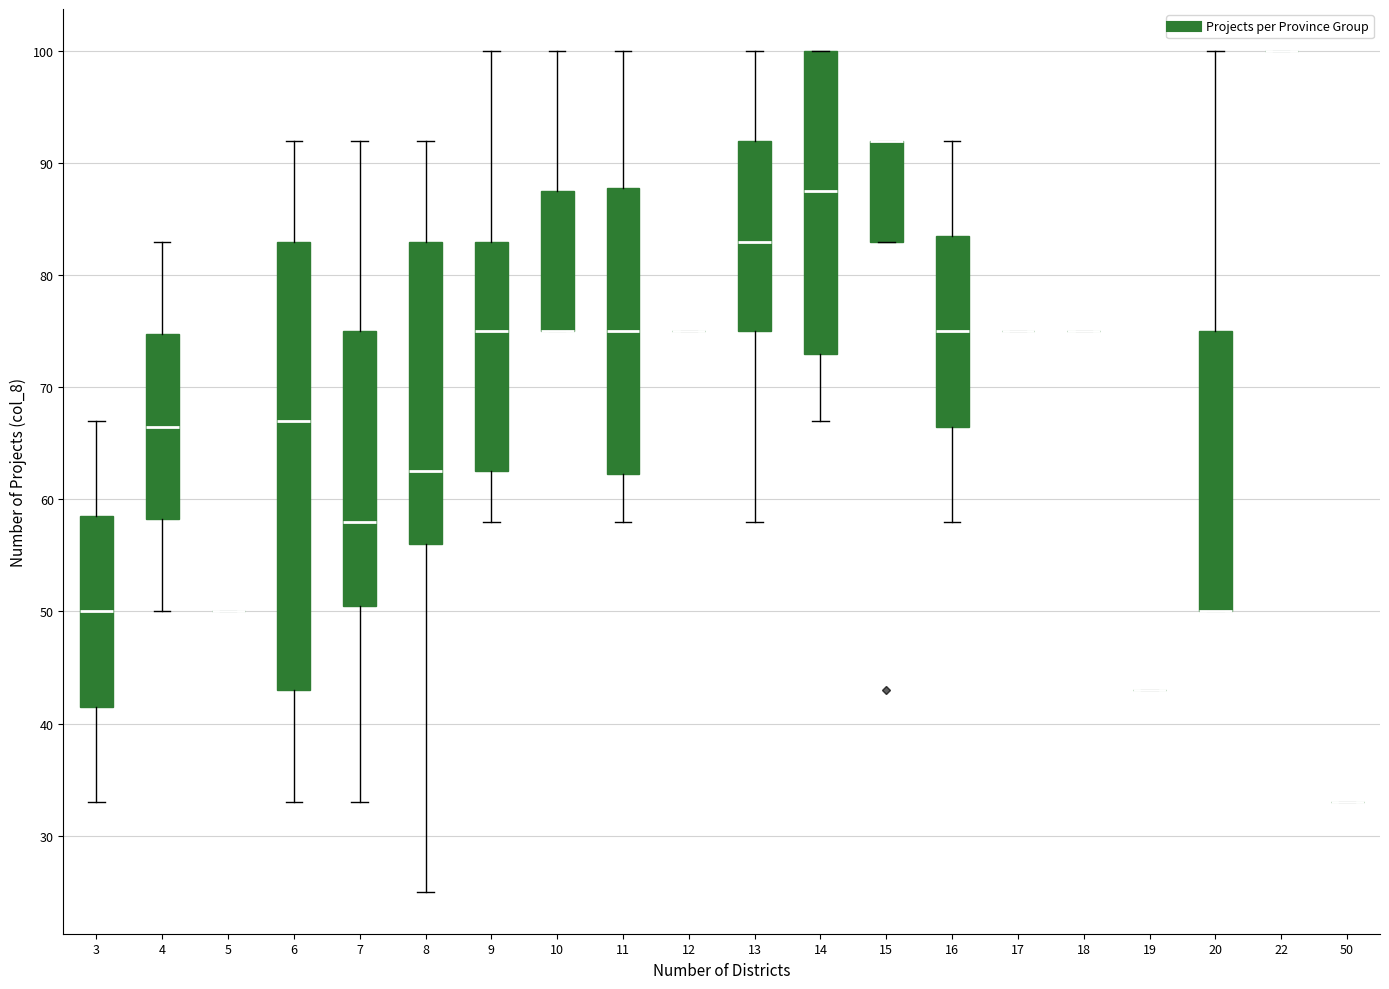

Which box is the tallest, from its lower edge to its upper edge?

6